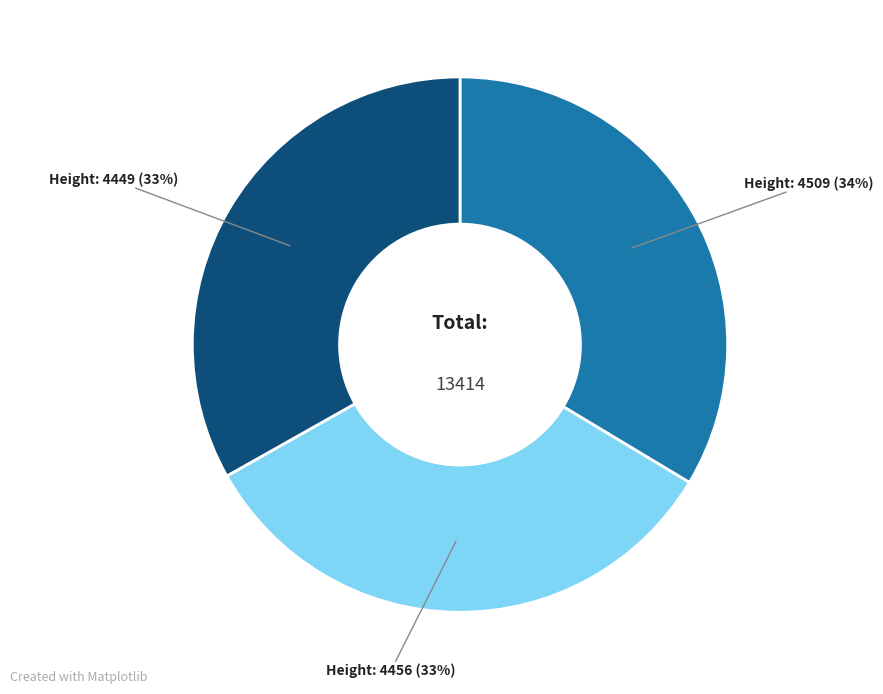

To the nearest percent, what is the average slice percentage?

33%